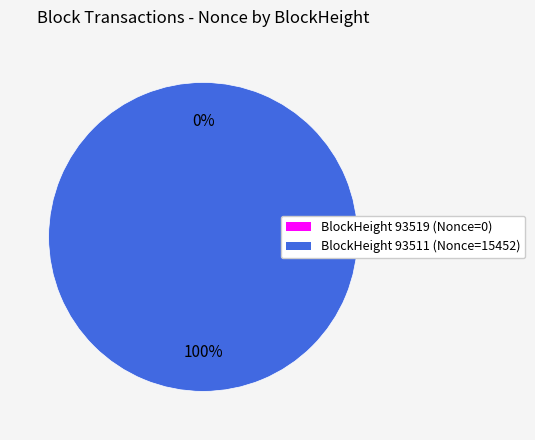

Rank the categories by value from lowest to highest.

93519, 93511